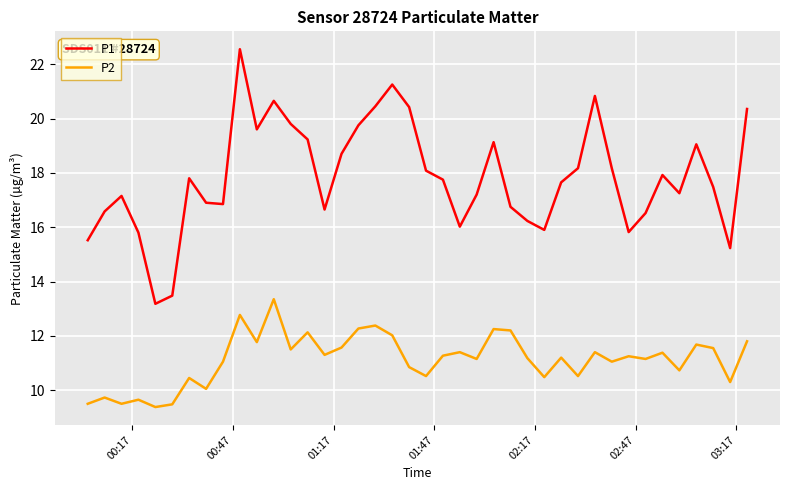

What is the smallest value displayed?

9.4